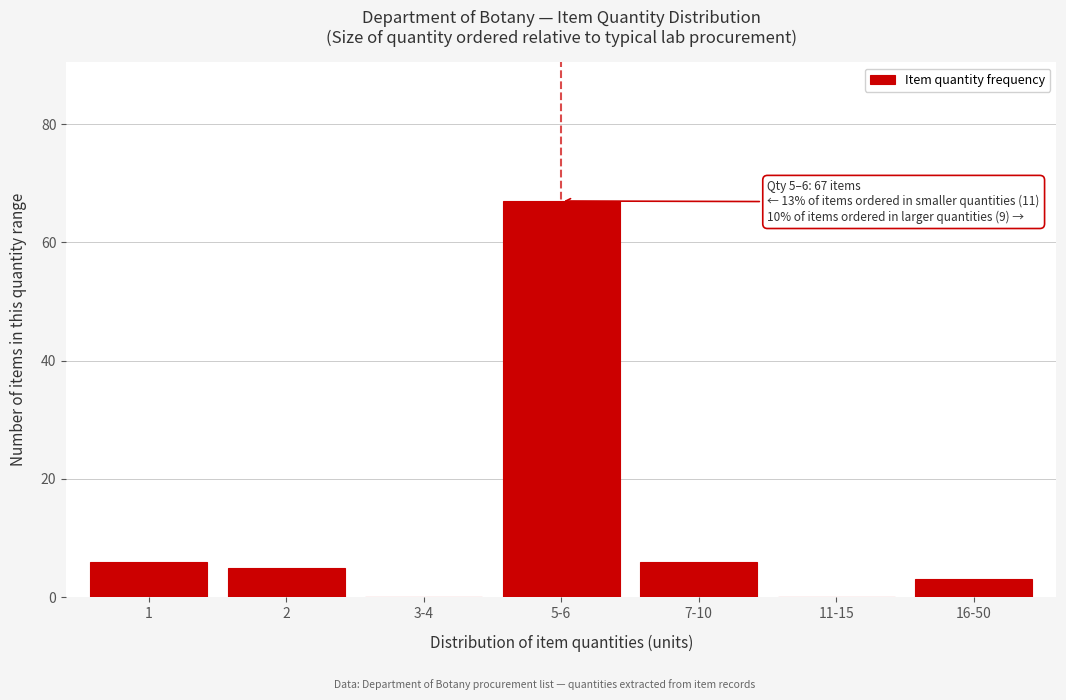

Reading left to right, what are all the values shown in this chart?

1=6	2=5	3-4=0	5-6=67	7-10=6	11-15=0	16-50=3